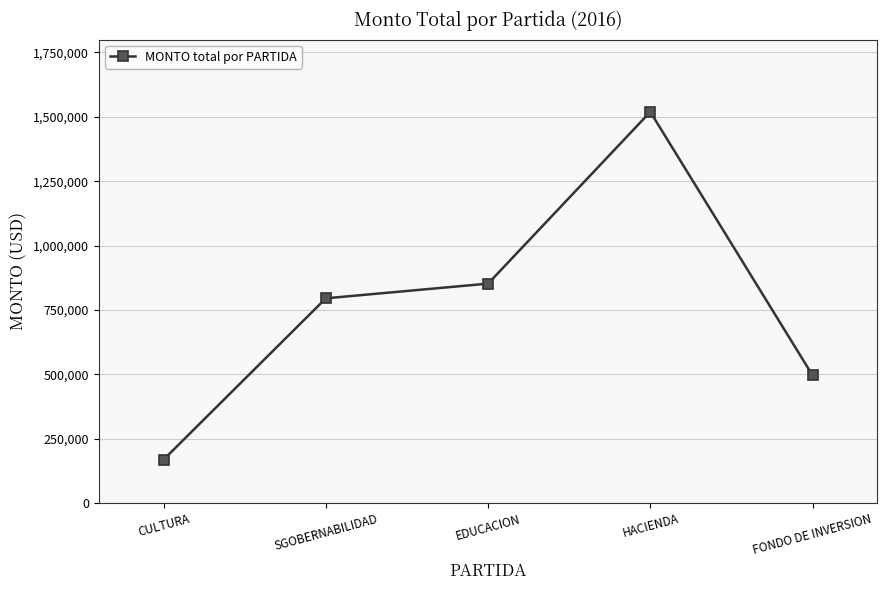

The value at CULTURA is 169000. True or false?

True